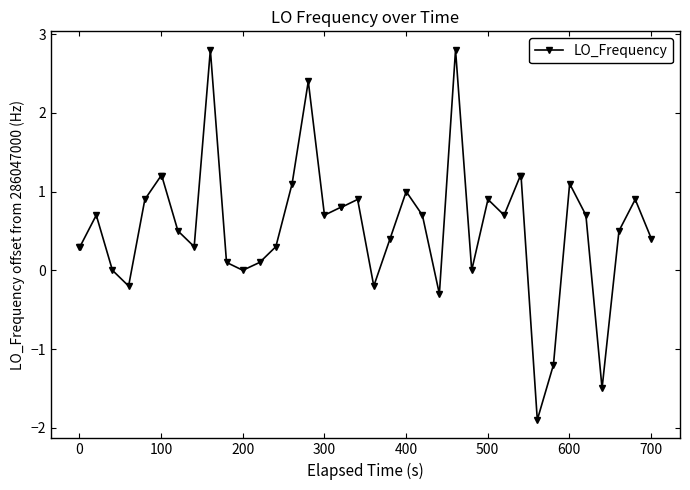

What is the value of the 37th point from the left?

-1.5